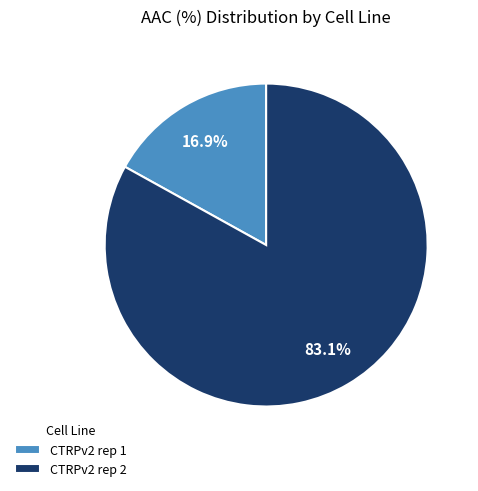

To the nearest percent, what percentage of the pie is CTRPv2 rep 1?

17%